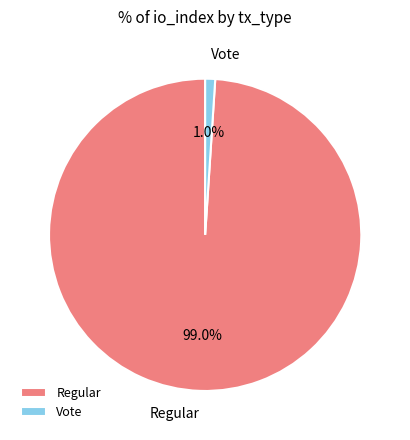

To the nearest percent, what percentage of the pie is Regular?

99%